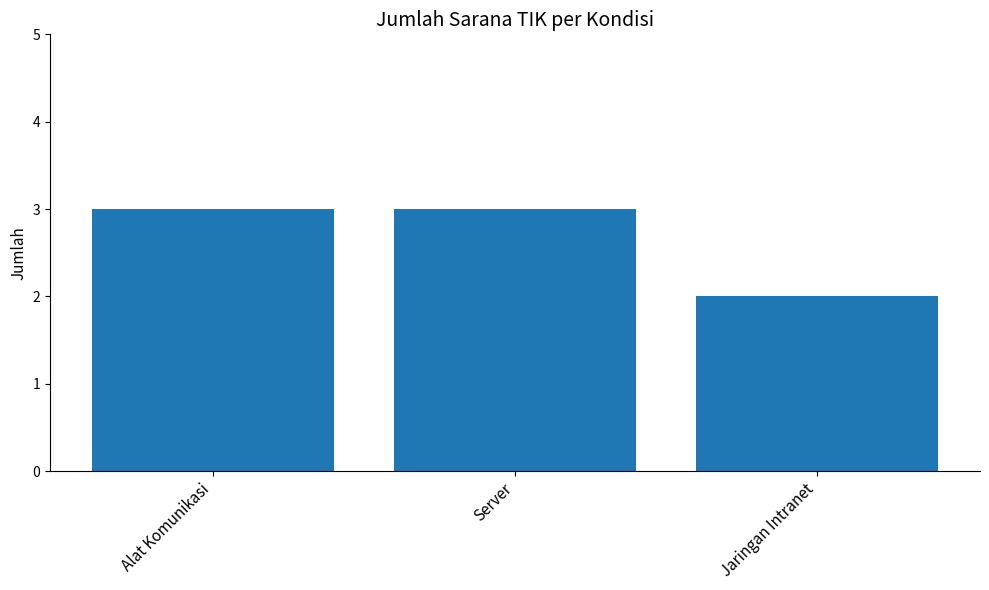

What is the greatest value displayed?

3